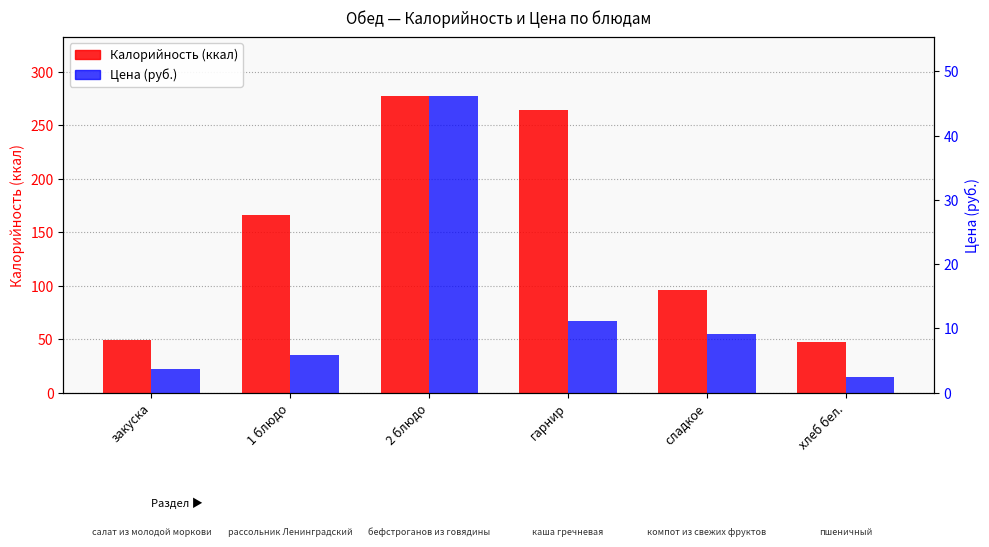

Where does the Цена (руб.) series first go above 9?

2 блюдо